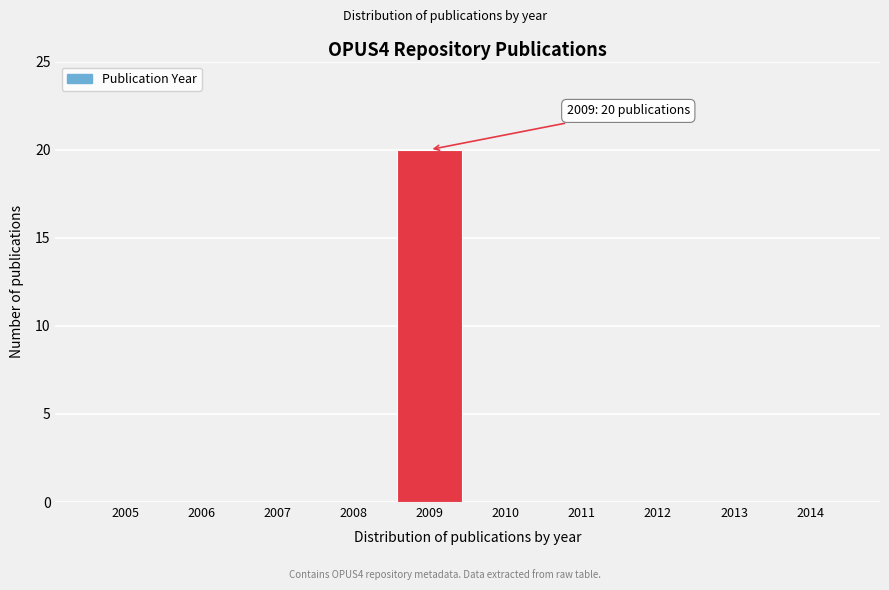

Reading left to right, list all the values displayed in this chart.

2005=0	2006=0	2007=0	2008=0	2009=20	2010=0	2011=0	2012=0	2013=0	2014=0